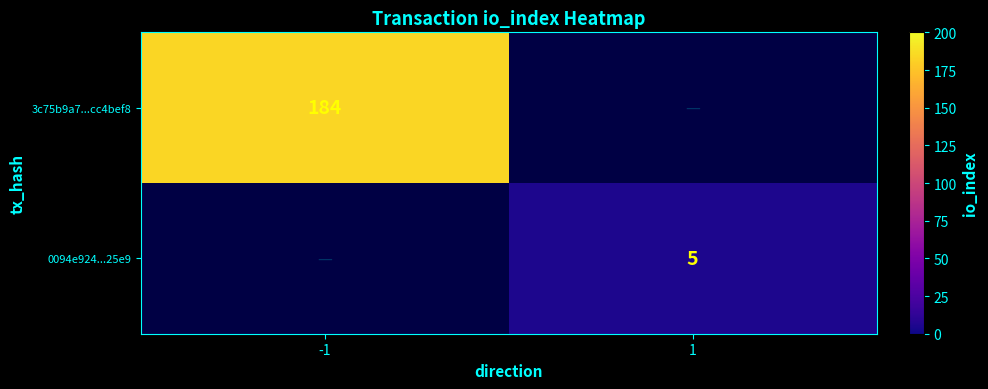

Is the value of 0094e924...25e9 at 1 greater than the value of 3c75b9a7...cc4bef8 at -1?

No